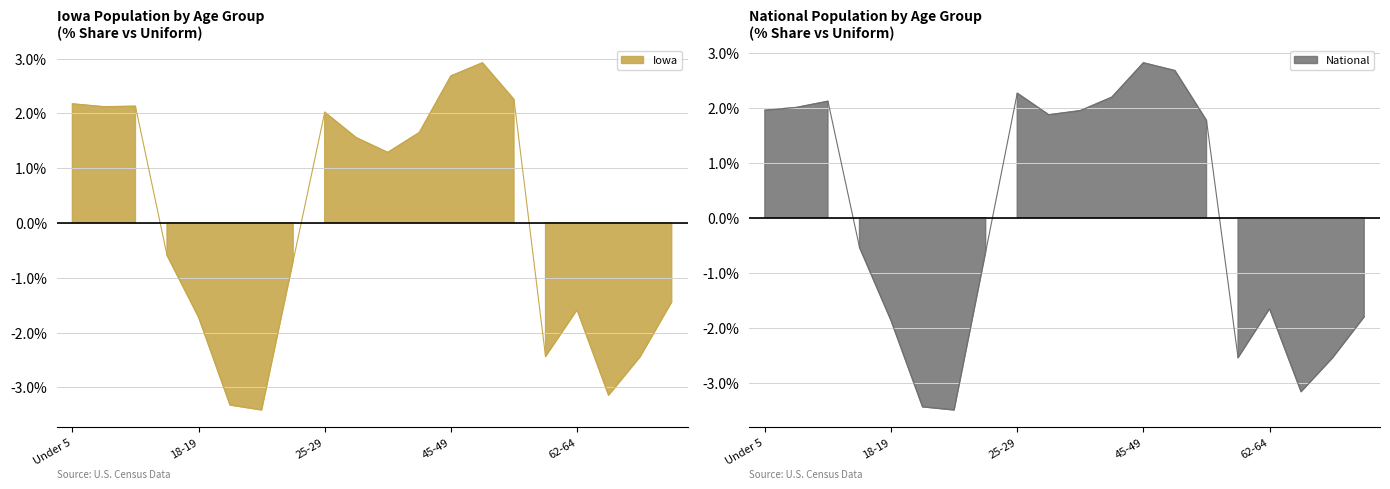

What is the approximate value of Iowa at 67-69?

-2.4